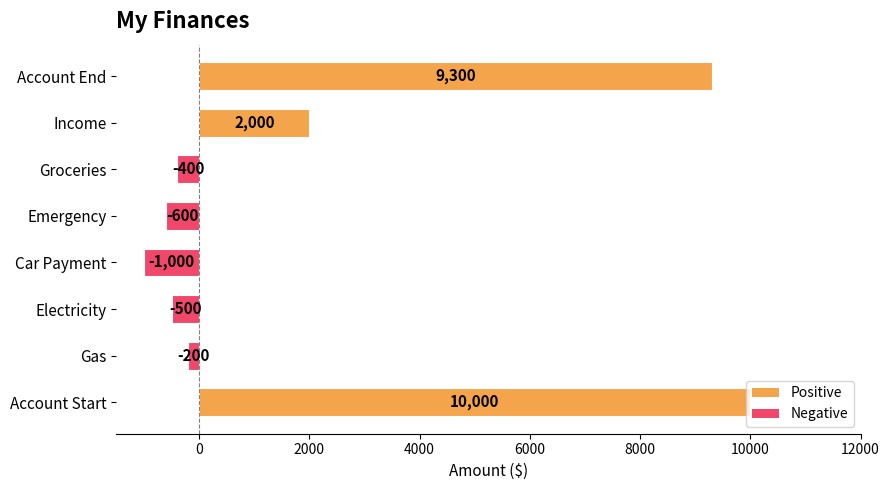

List the labels in order of value, smallest first.

Car Payment, Emergency, Electricity, Groceries, Gas, Income, Account End, Account Start